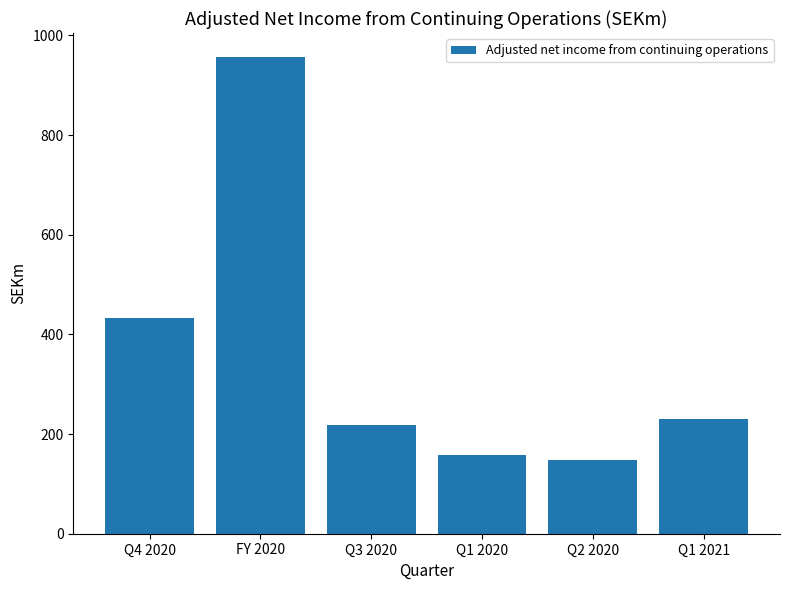

Approximately how many times larger is the value at Q1 2020 compared to Q3 2020?

0.7